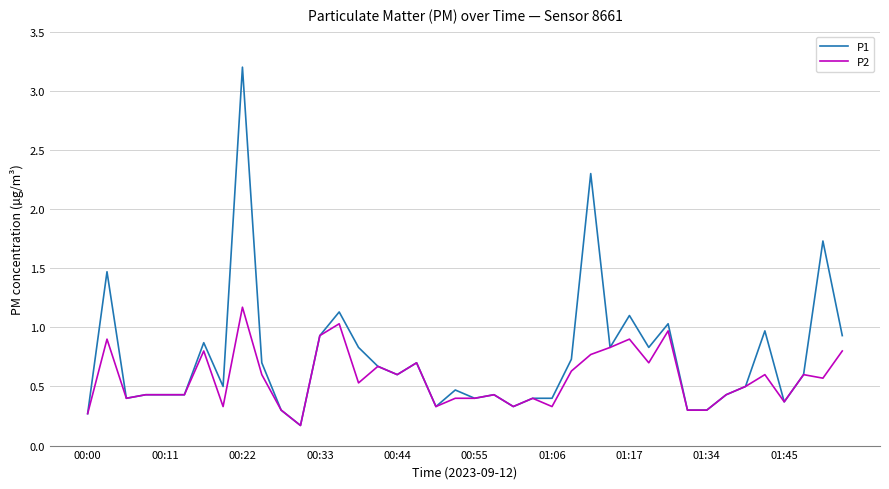

Reading left to right, list all the values displayed in this chart.

P1: 0.3	1.5	0.4	0.4	0.4	0.4	0.9	0.5	3.2	0.7	0.3	0.2	0.9	1.1	0.8	0.7	0.6	0.7	0.3	0.5	0.4	0.4	0.3	0.4	0.4	0.7	2.3	0.8	1.1	0.8	1.0	0.3	0.3	0.4	0.5	1.0	0.4	0.6	1.7	0.9
P2: 0.3	0.9	0.4	0.4	0.4	0.4	0.8	0.3	1.2	0.6	0.3	0.2	0.9	1.0	0.5	0.7	0.6	0.7	0.3	0.4	0.4	0.4	0.3	0.4	0.3	0.6	0.8	0.8	0.9	0.7	1.0	0.3	0.3	0.4	0.5	0.6	0.4	0.6	0.6	0.8